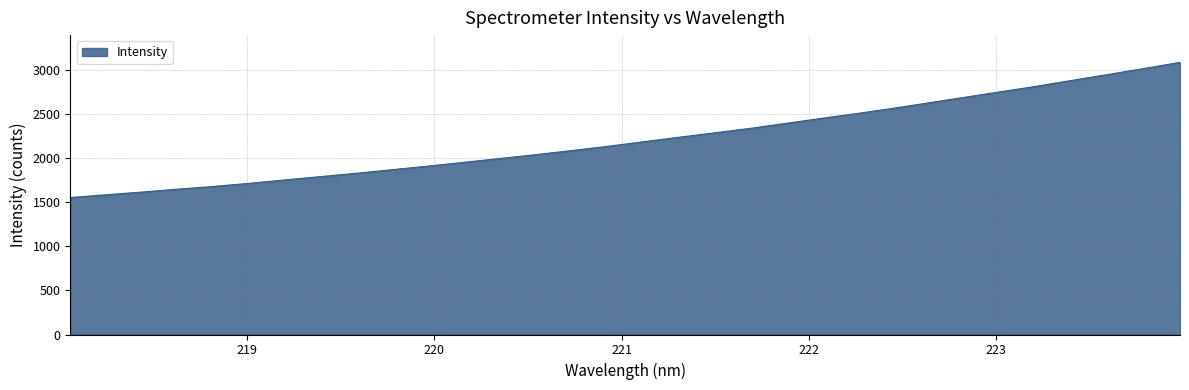

What is the minimum value shown in the chart?

1554.4